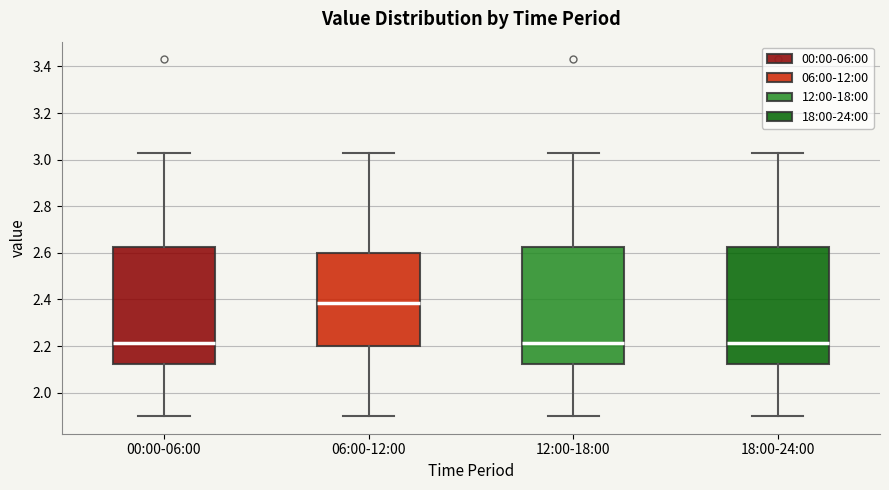

Reading left to right, read every box against the y-axis: the position of its median line, the range the box covers, and the ends of its whiskers. The values are not printed on the chart, so give them approximately, as read against the axis.

00:00-06:00: median 2.22, box 2.12 to 2.62, whiskers 1.90 to 3.04
06:00-12:00: median 2.38, box 2.20 to 2.60, whiskers 1.90 to 3.04
12:00-18:00: median 2.22, box 2.12 to 2.62, whiskers 1.90 to 3.04
18:00-24:00: median 2.22, box 2.12 to 2.62, whiskers 1.90 to 3.04